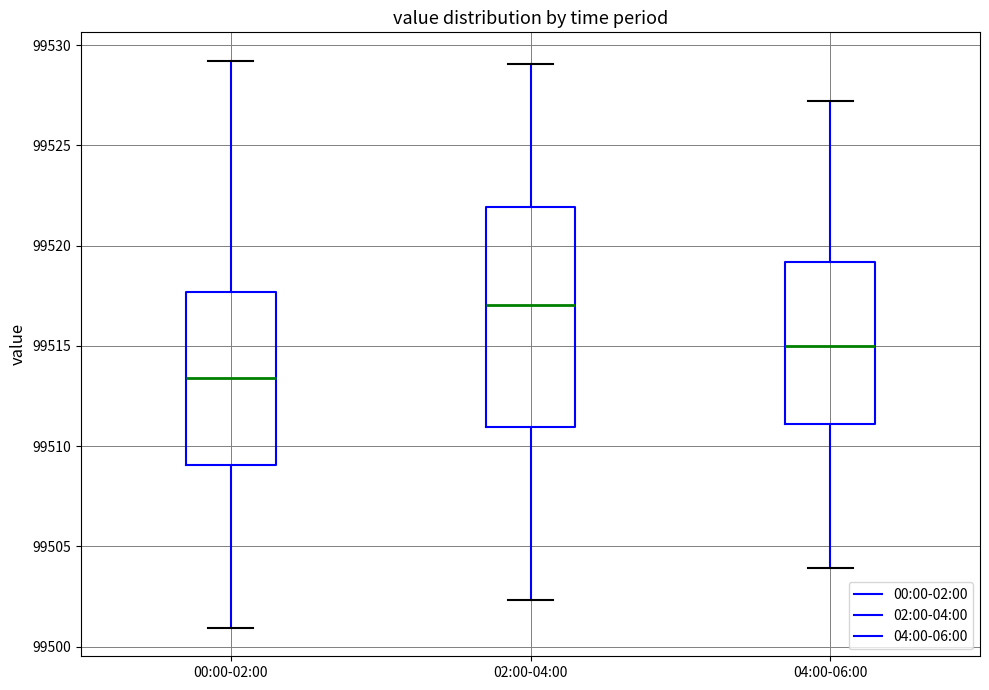

Where does the median line of the box for 00:00-02:00 sit on the y-axis? The values are not printed on the chart, so give them approximately, as read against the axis.

99513.5